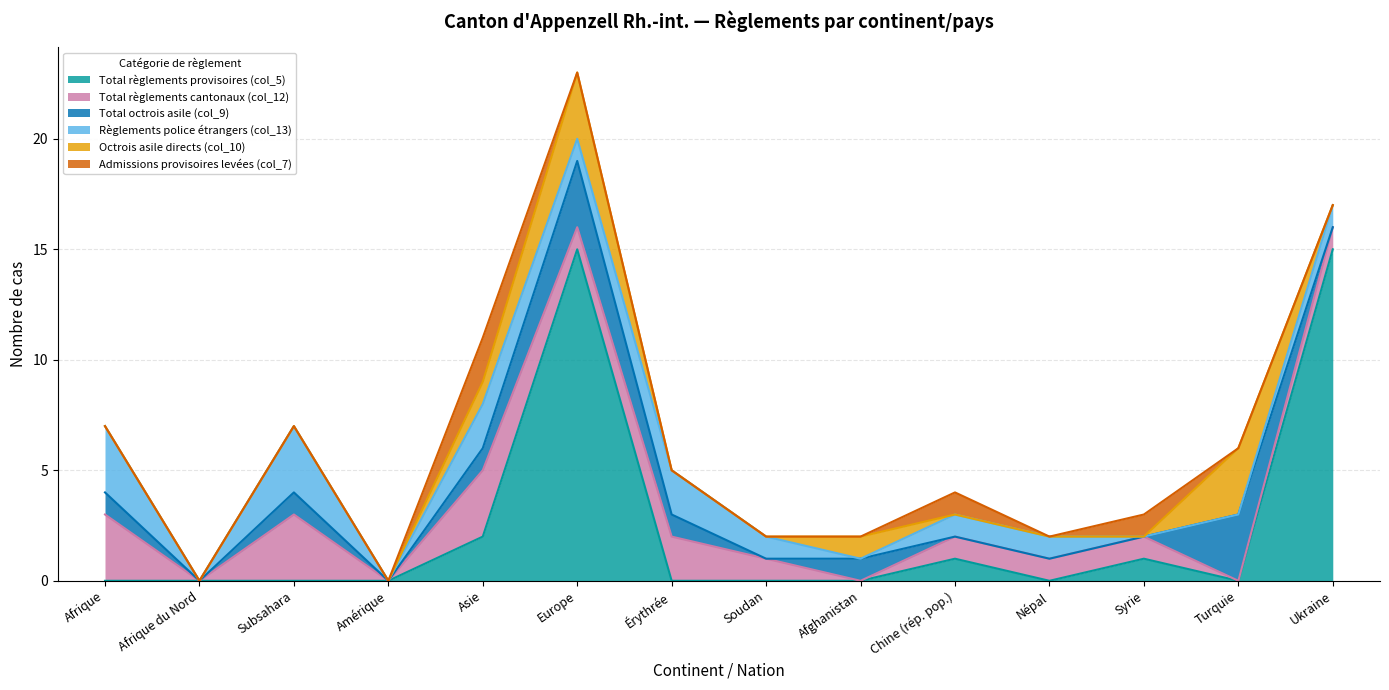

List the series in order of their peak value, highest first.

Total règlements provisoires (col_5), Total règlements cantonaux (col_12), Total octrois asile (col_9), Règlements police étrangers (col_13), Octrois asile directs (col_10), Admissions provisoires levées (col_7)